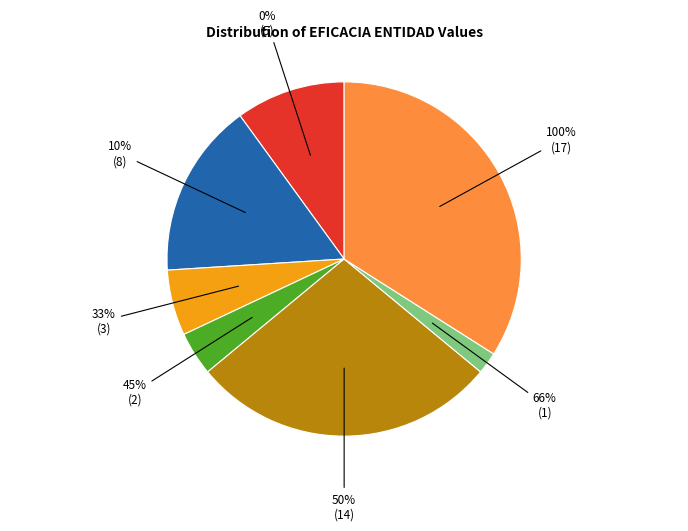

Which category has the smallest portion of the pie?

66